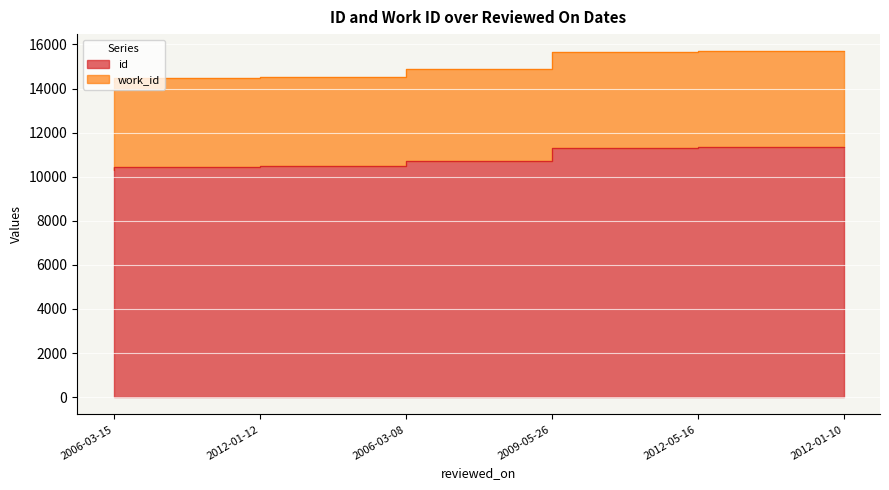

What is the value of the id point at the 2nd from the left?

10455